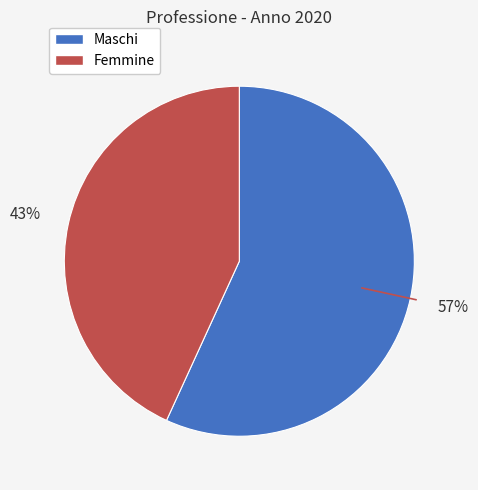

Does any single category account for the majority?

Yes